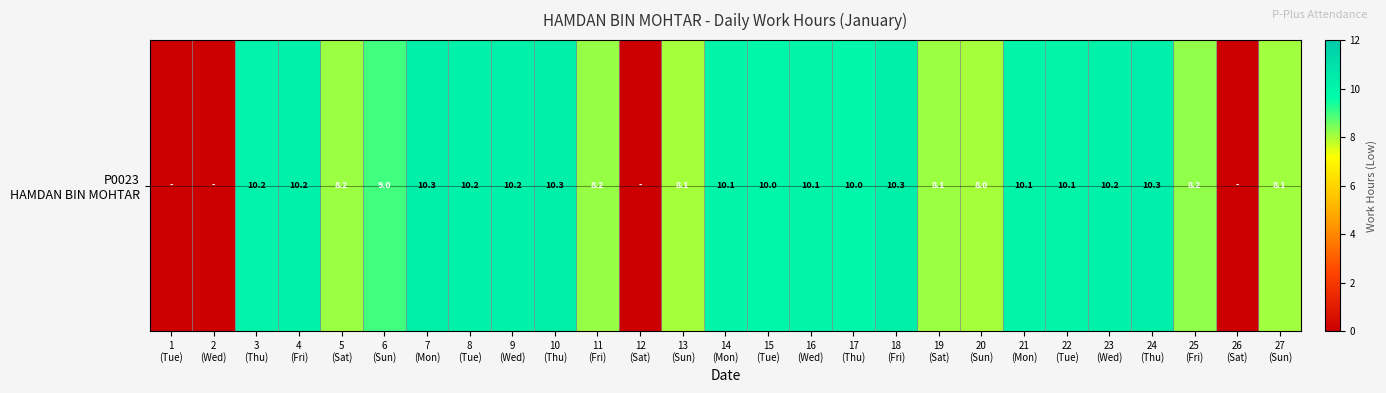

Reading left to right, transcribe all the data shown in this chart.

1
(Tue)=0.0	2
(Wed)=0.0	3
(Thu)=10.2	4
(Fri)=10.2	5
(Sat)=8.2	6
(Sun)=9.0	7
(Mon)=10.3	8
(Tue)=10.2	9
(Wed)=10.2	10
(Thu)=10.3	11
(Fri)=8.2	12
(Sat)=0.0	13
(Sun)=8.1	14
(Mon)=10.1	15
(Tue)=10.0	16
(Wed)=10.1	17
(Thu)=10.0	18
(Fri)=10.3	19
(Sat)=8.1	20
(Sun)=8.0	21
(Mon)=10.1	22
(Tue)=10.1	23
(Wed)=10.2	24
(Thu)=10.3	25
(Fri)=8.2	26
(Sat)=0.0	27
(Sun)=8.1